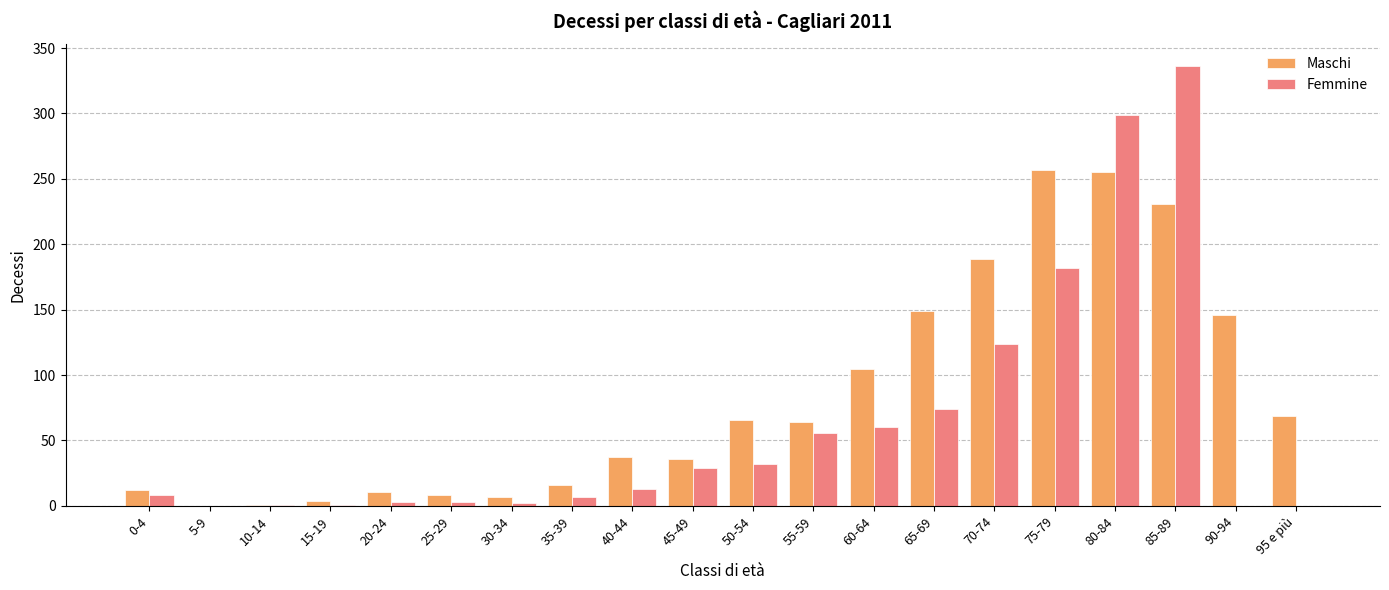

What is the sum of all Maschi values?

1663